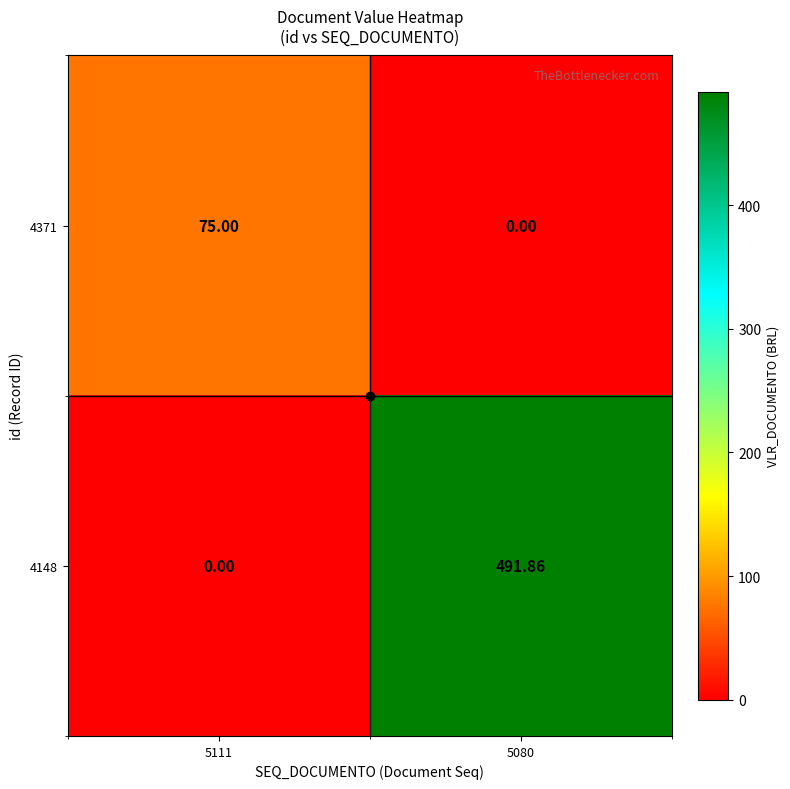

Is the value of 4148 at 5080 greater than the value of 4371 at 5111?

Yes